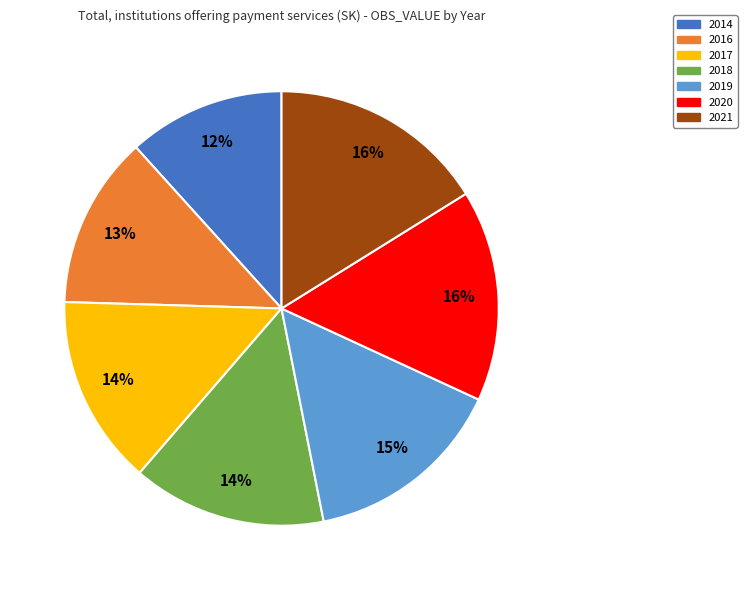

Is 2019 the majority of the pie?

No